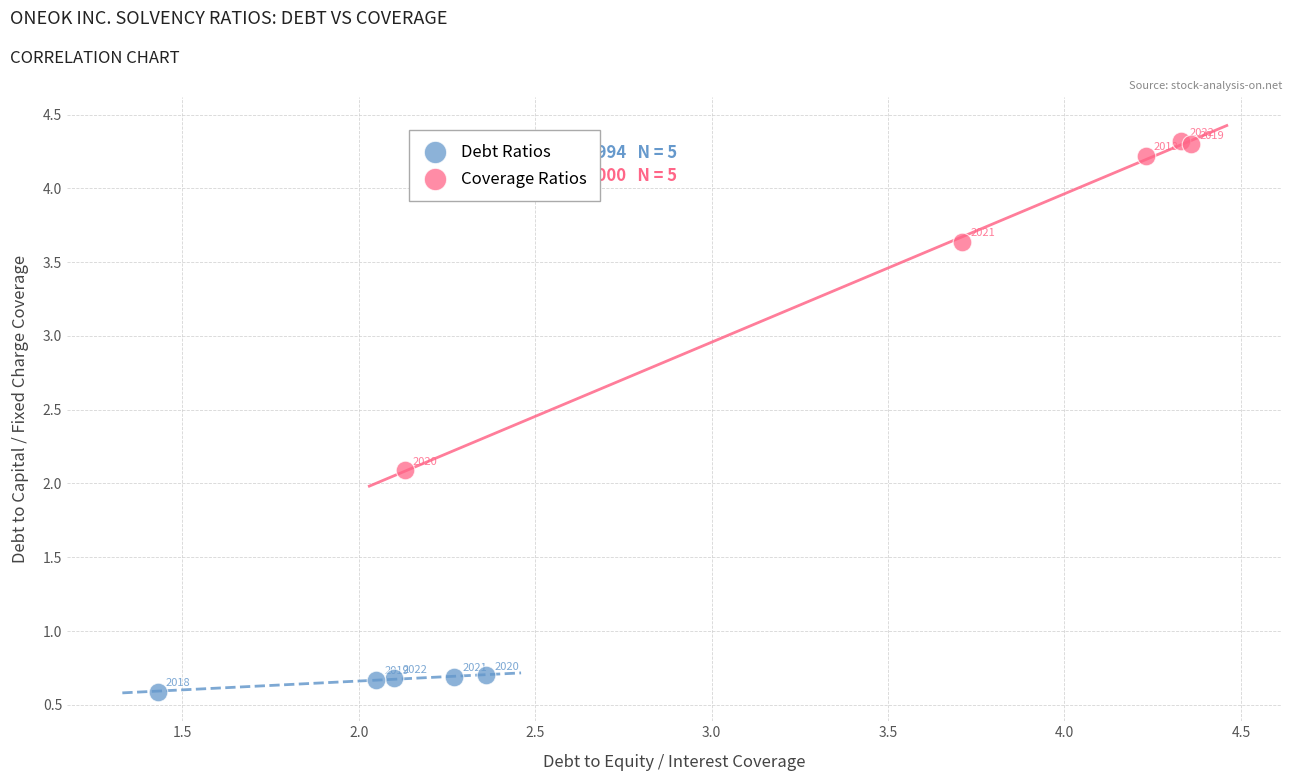

Which series contains the highest Y value?

Coverage Ratios